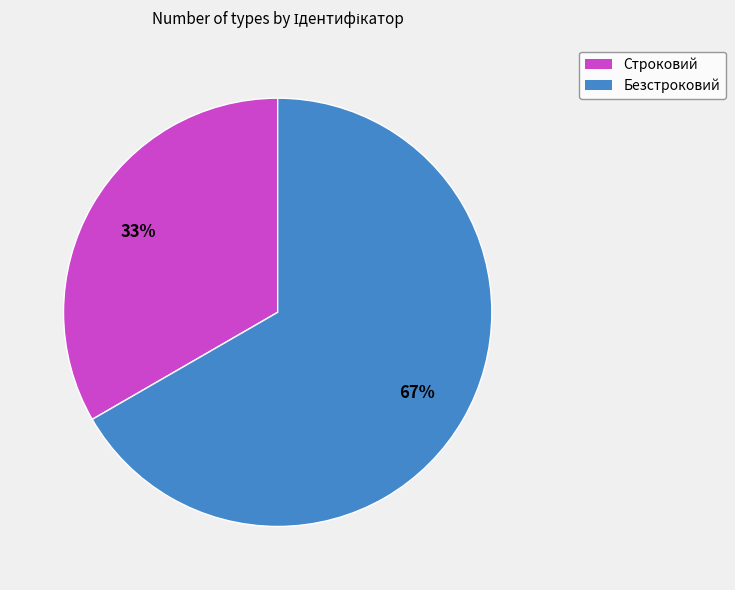

Is it true that Безстроковий is 67% of the pie?

True